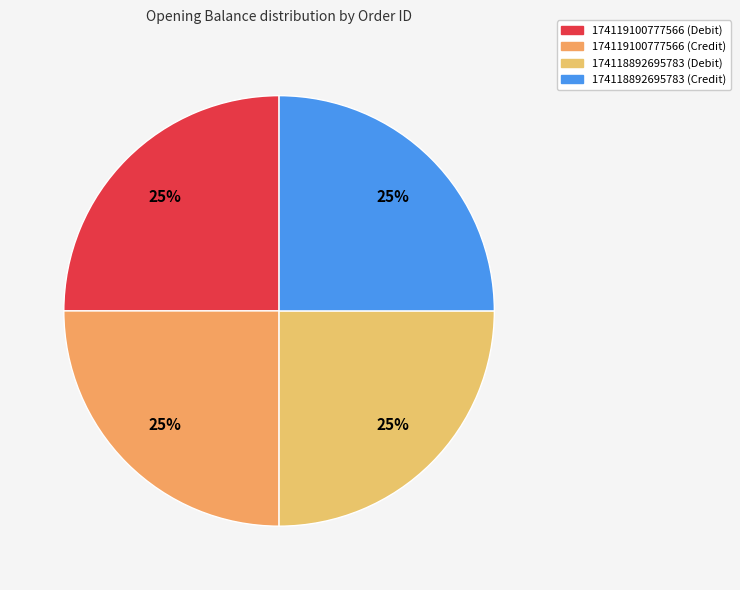

Approximately how many times larger is the value at 174118892695783 (Credit) compared to 174119100777566 (Debit)?

1.0